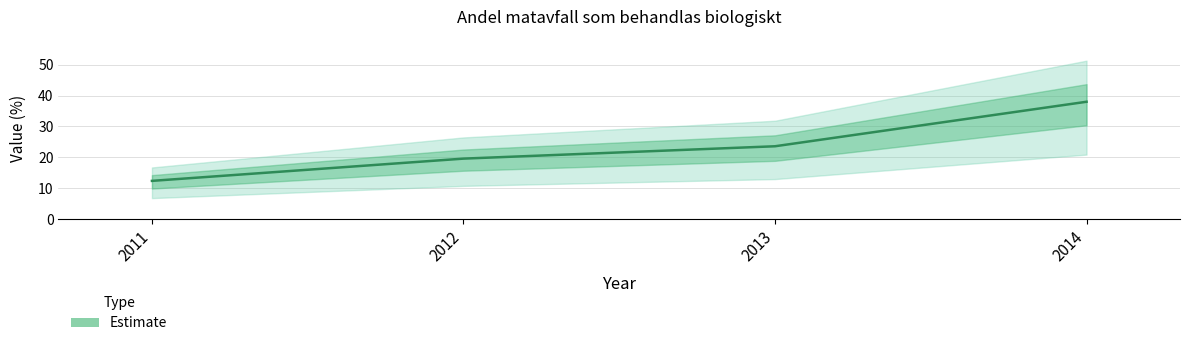

List the labels in order of value, largest first.

2014, 2013, 2012, 2011